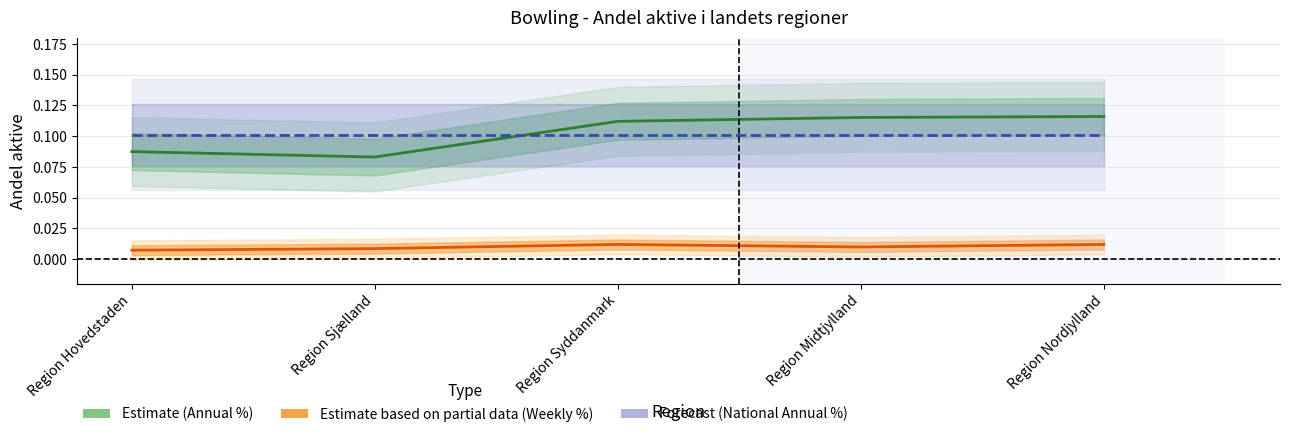

How many lines are shown in the chart?

3